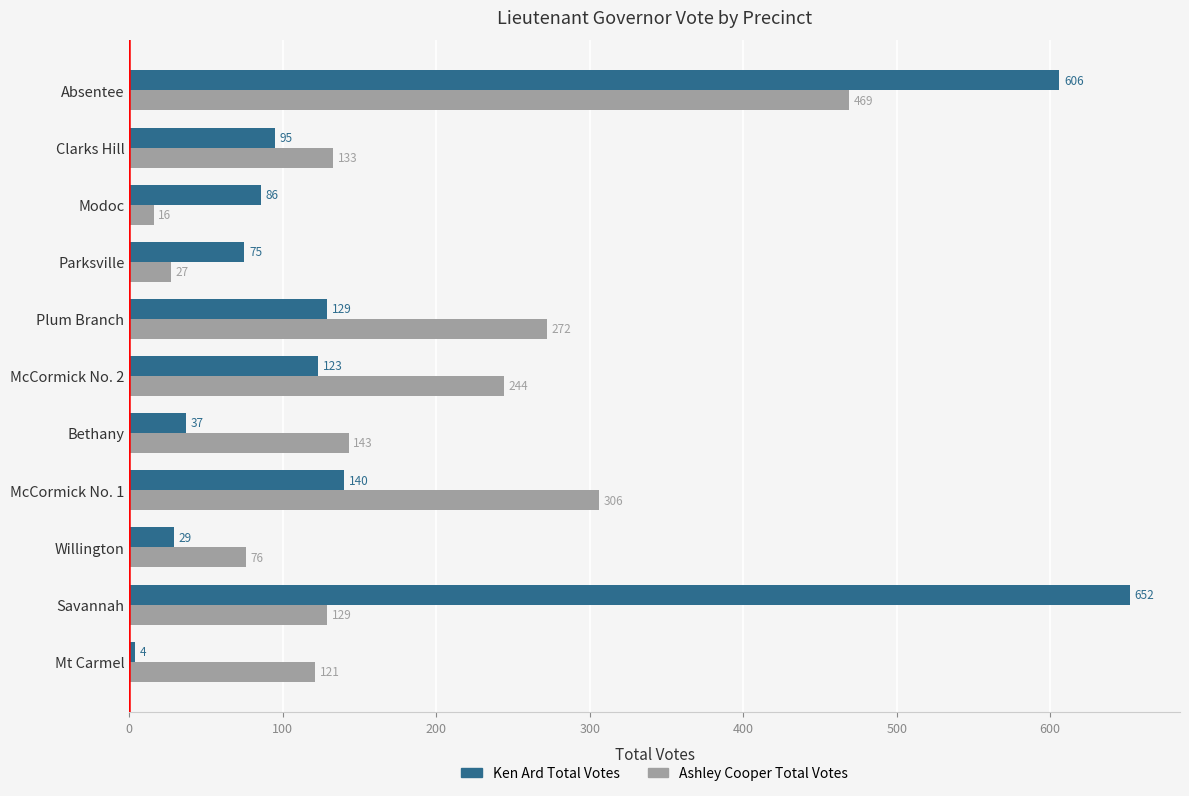

Which category has the highest value across all series?

Savannah